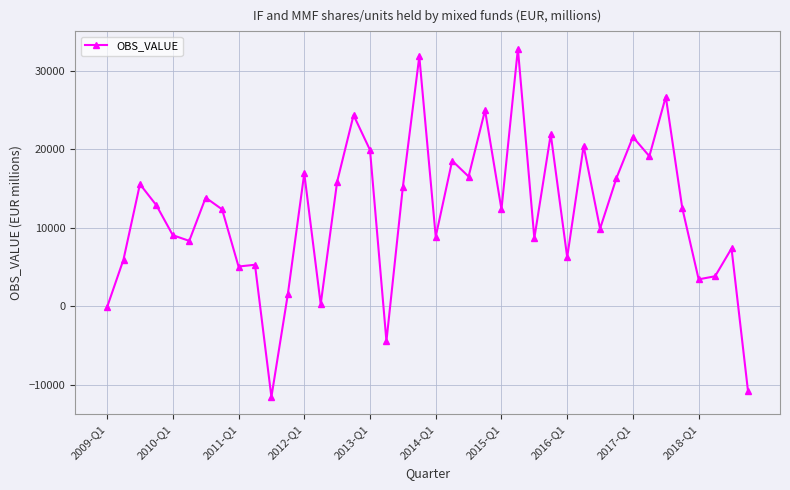

What is the sum of all values?

479807.4